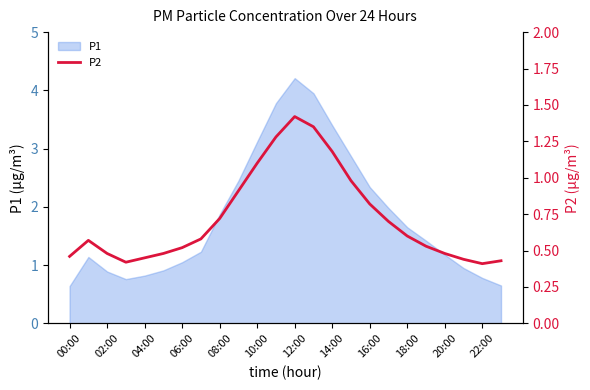

What is the minimum value for P1?

0.6